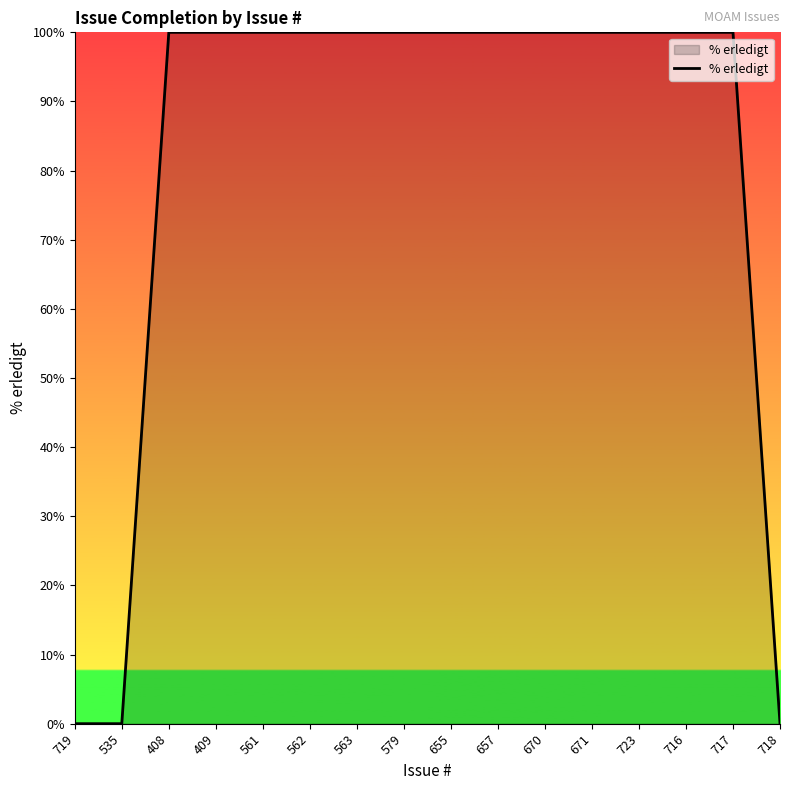

What is the change in value from 535 to 563?

+100